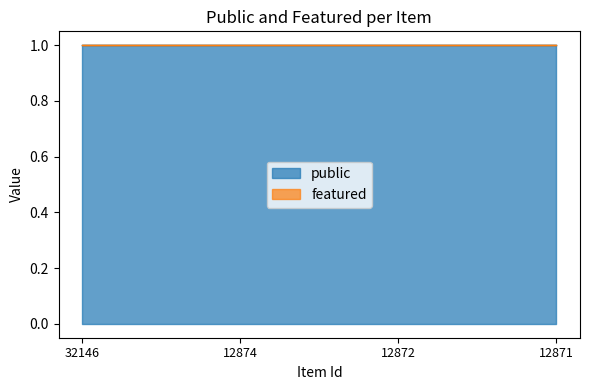

Which series has the largest range (max minus min)?

public